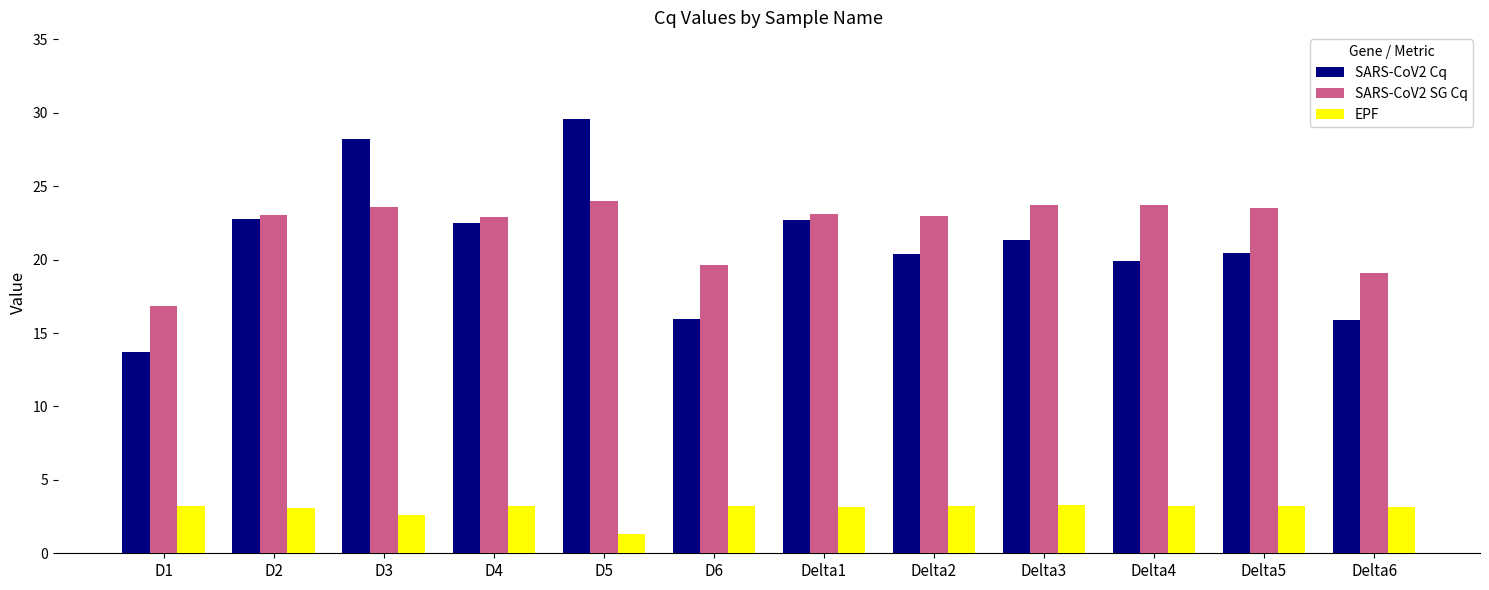

Which series has the largest total across all categories?

SARS-CoV2 SG Cq